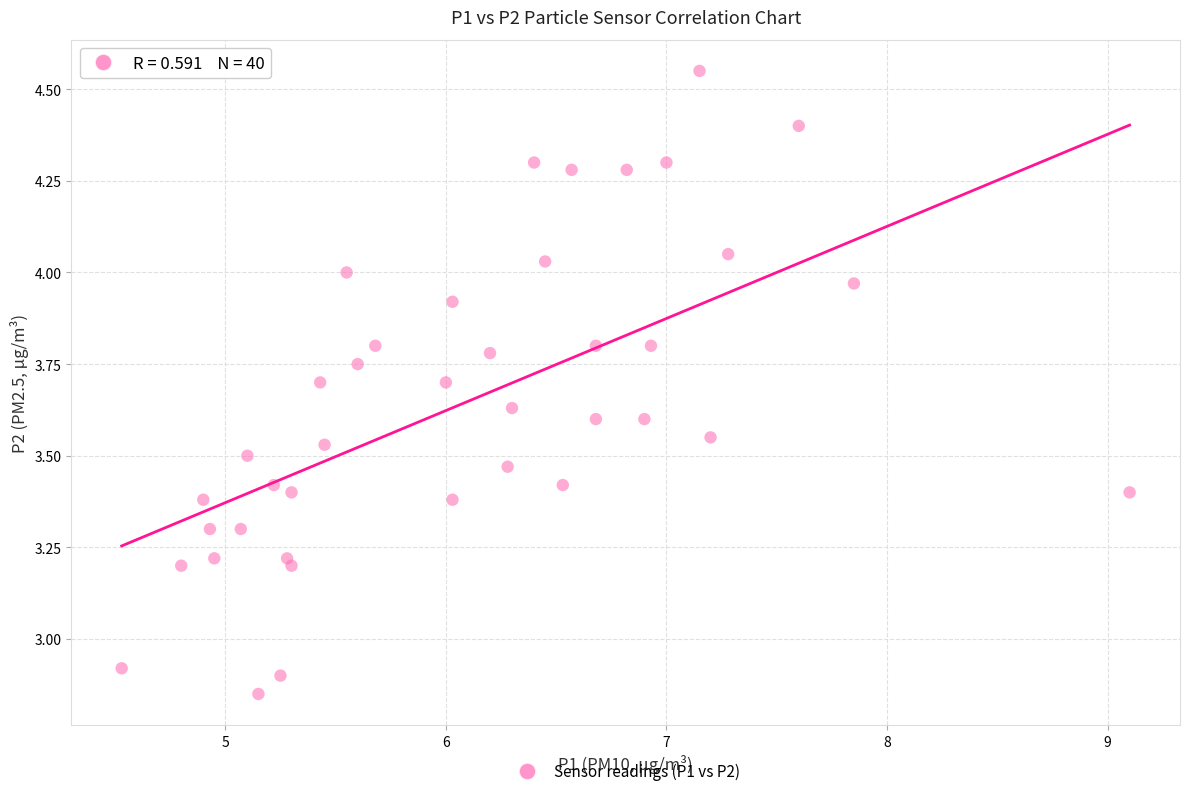

What is the range of Y values (max minus min)?

1.7